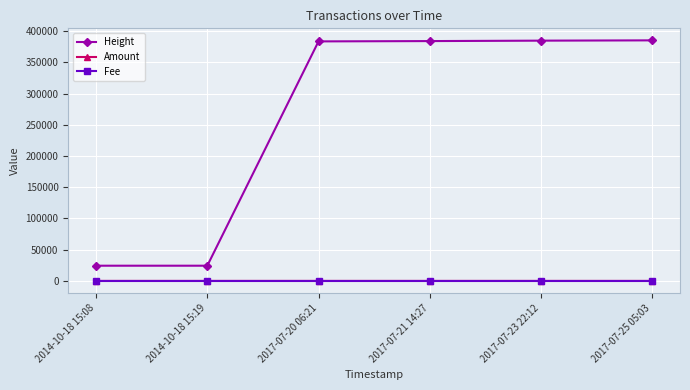

What is the greatest value displayed?

385357